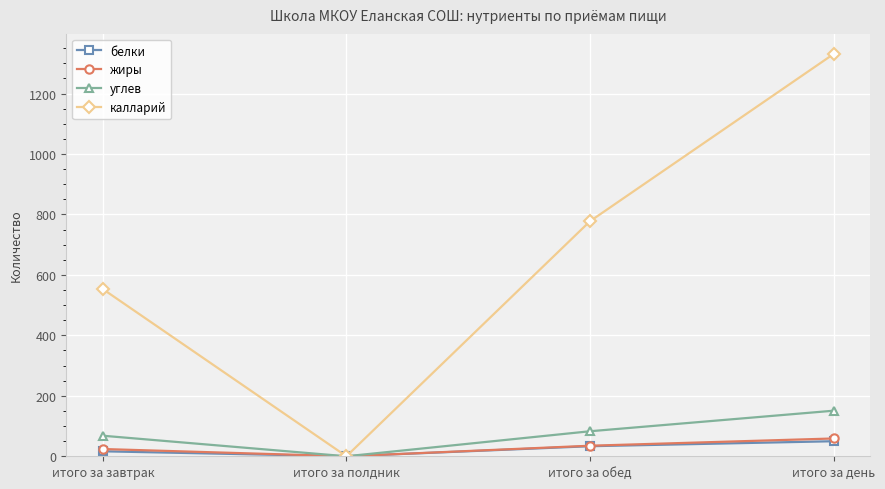

What position from the left is итого за полдник?

2